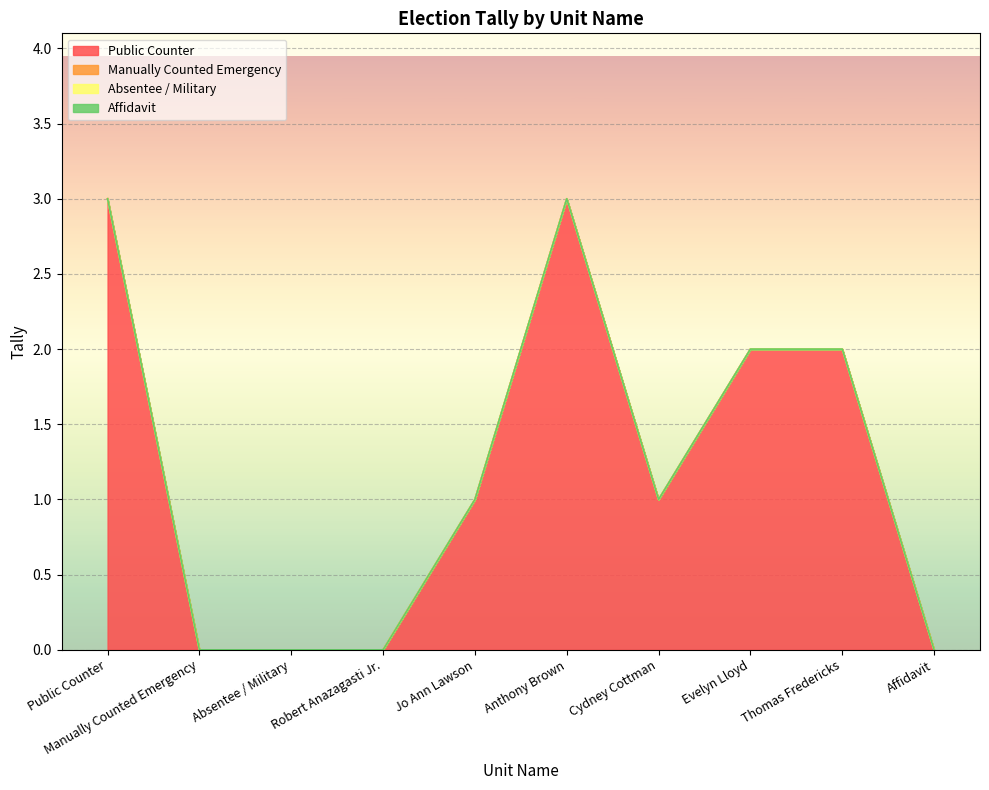

Rank the series at Absentee / Military from lowest to highest value.

Public Counter, Manually Counted Emergency, Absentee / Military, Affidavit